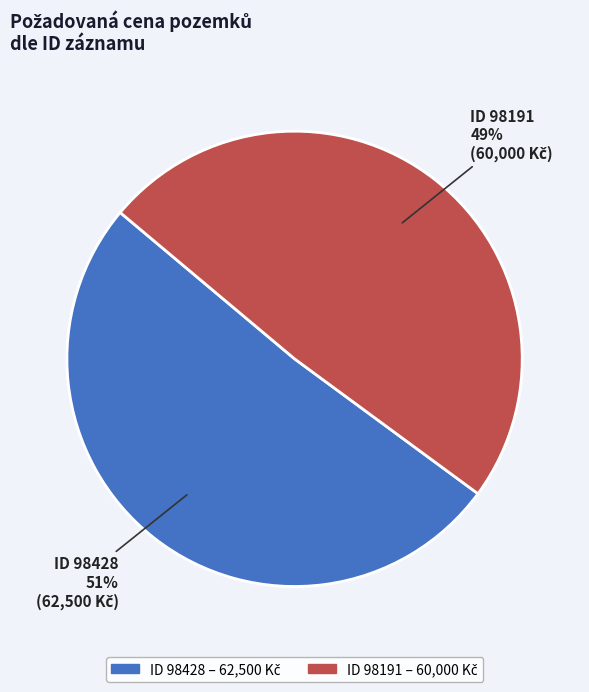

To the nearest percent, what is the average slice percentage?

50%